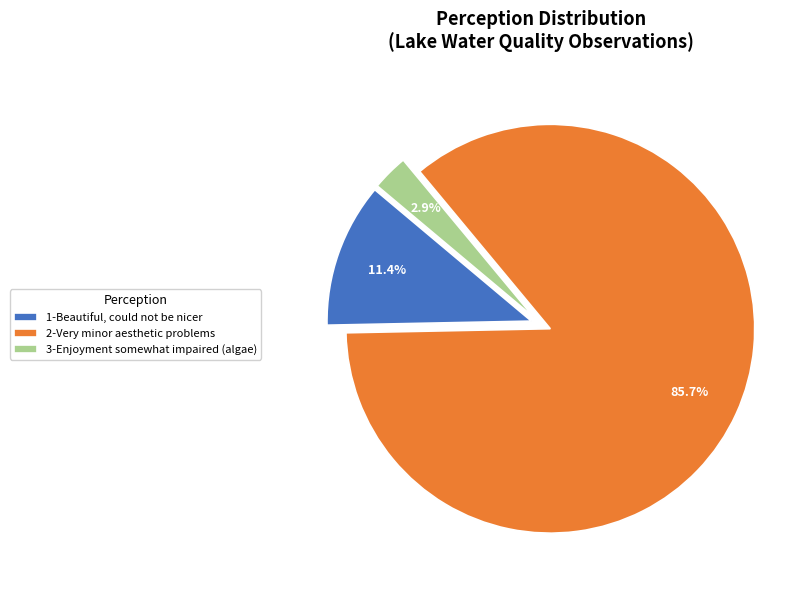

What portion of the pie excludes 1-Beautiful, could not be nicer?

88.6%